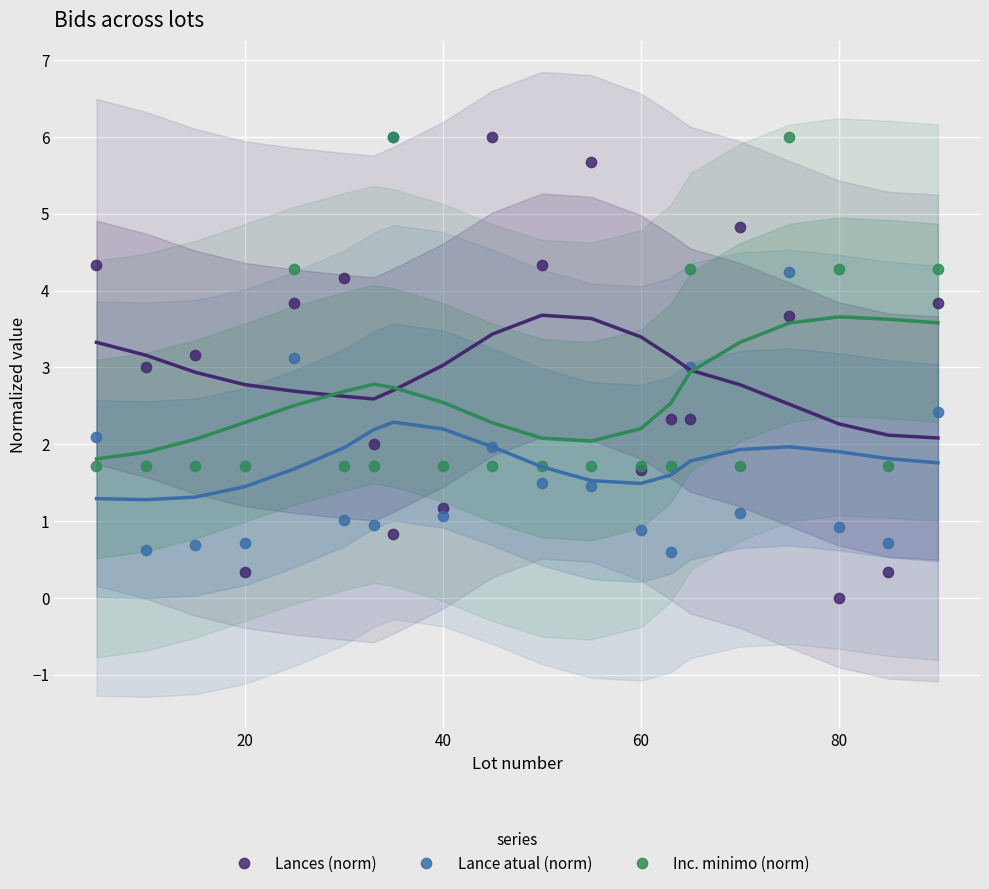

Which series has the largest Y range (max minus min)?

Lances (norm)